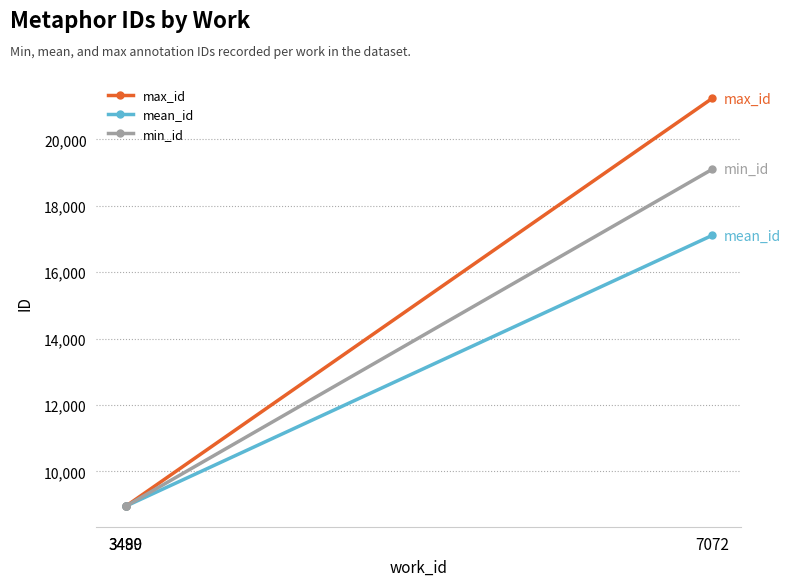

How many distinct data groups are displayed?

3